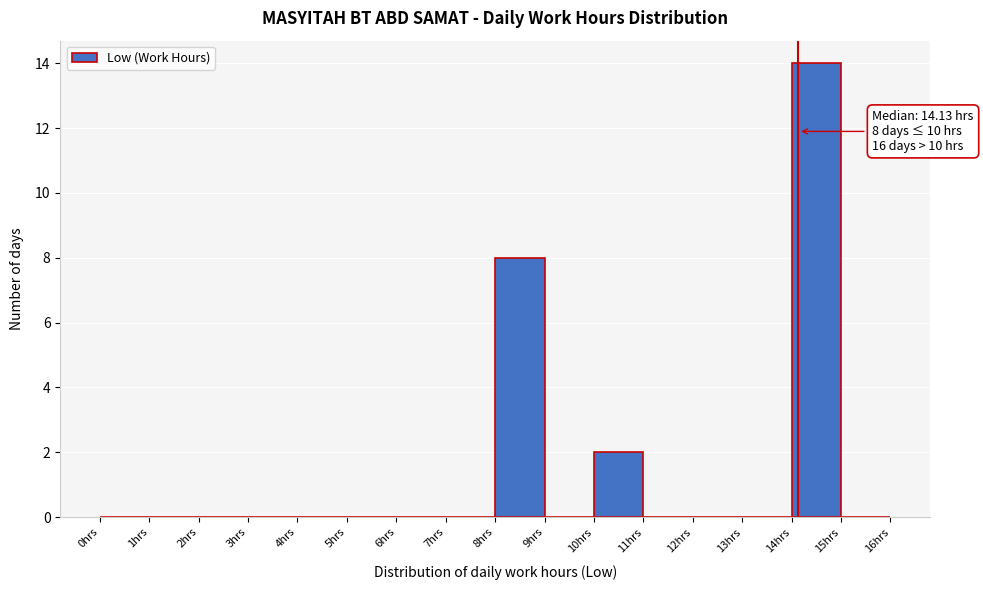

Which range on the x-axis has the tallest bar?

14 to 15